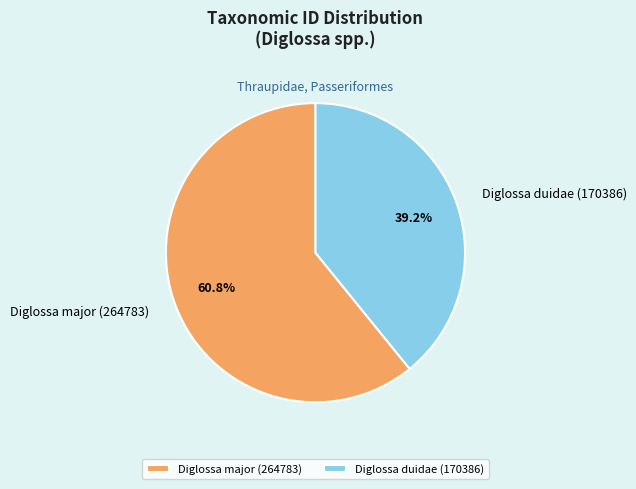

The Diglossa duidae (170386) slice represents 46% of the pie. True or false?

False